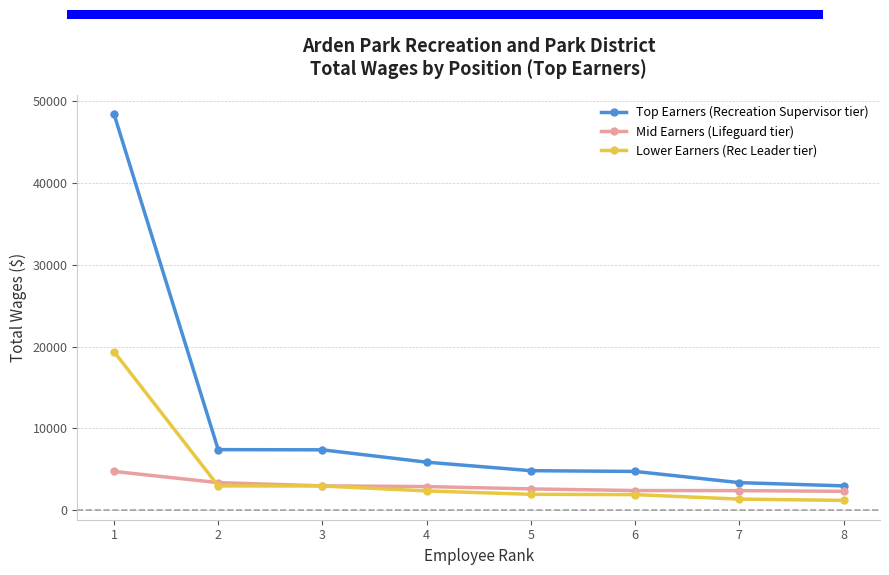

True or false: Lower Earners (Rec Leader tier) and Top Earners (Recreation Supervisor tier) cross at least once.

False